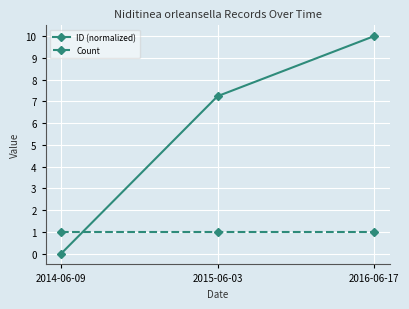

What is the value of the Count point at the 1st from the left?

1.0